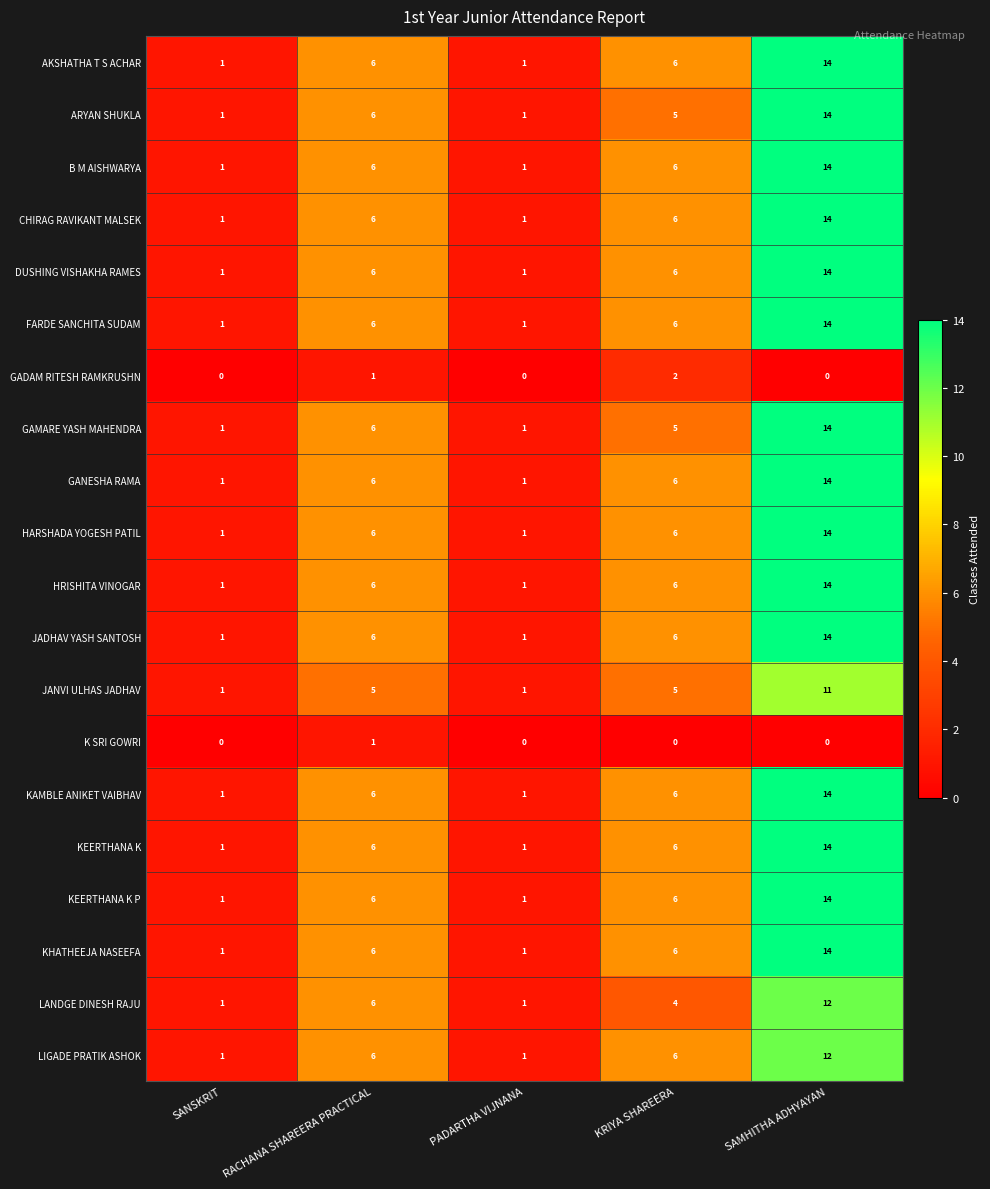

At how many categories does at least one series exceed 11?

1